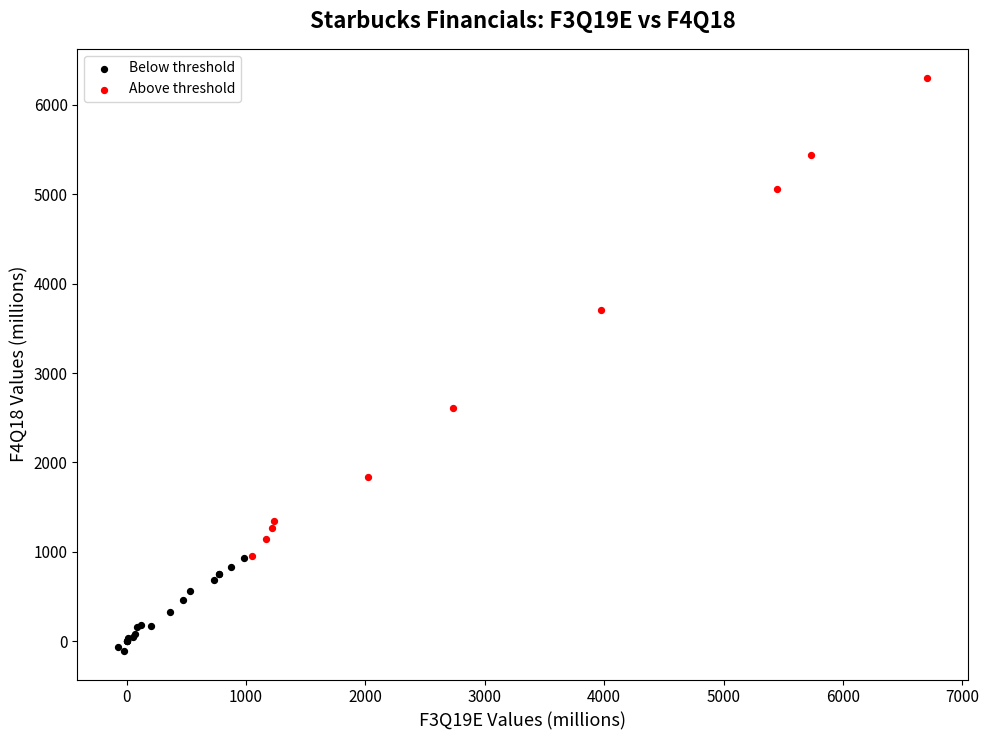

Which series contains the lowest Y value?

Below threshold